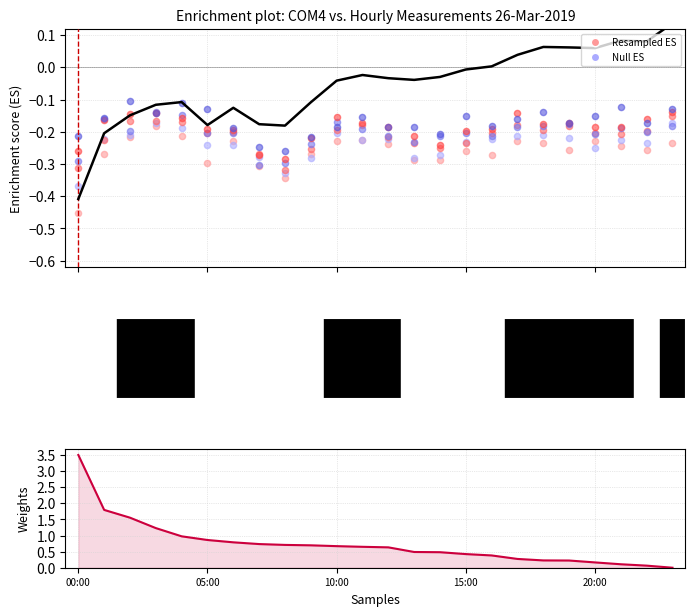

Which series has the largest total across all categories?

col_4 weights